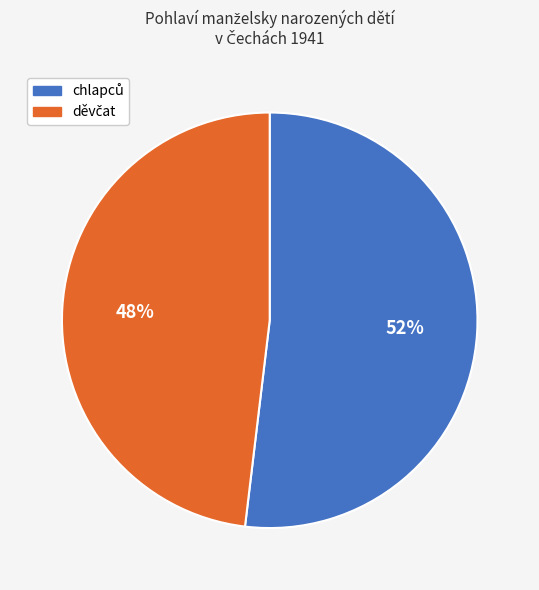

To the nearest percent, what is the difference between the largest and smallest slice percentages?

4%